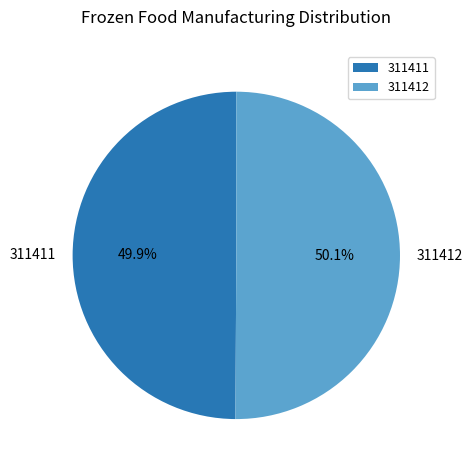

To the nearest percent, what portion does 311412 represent?

50%